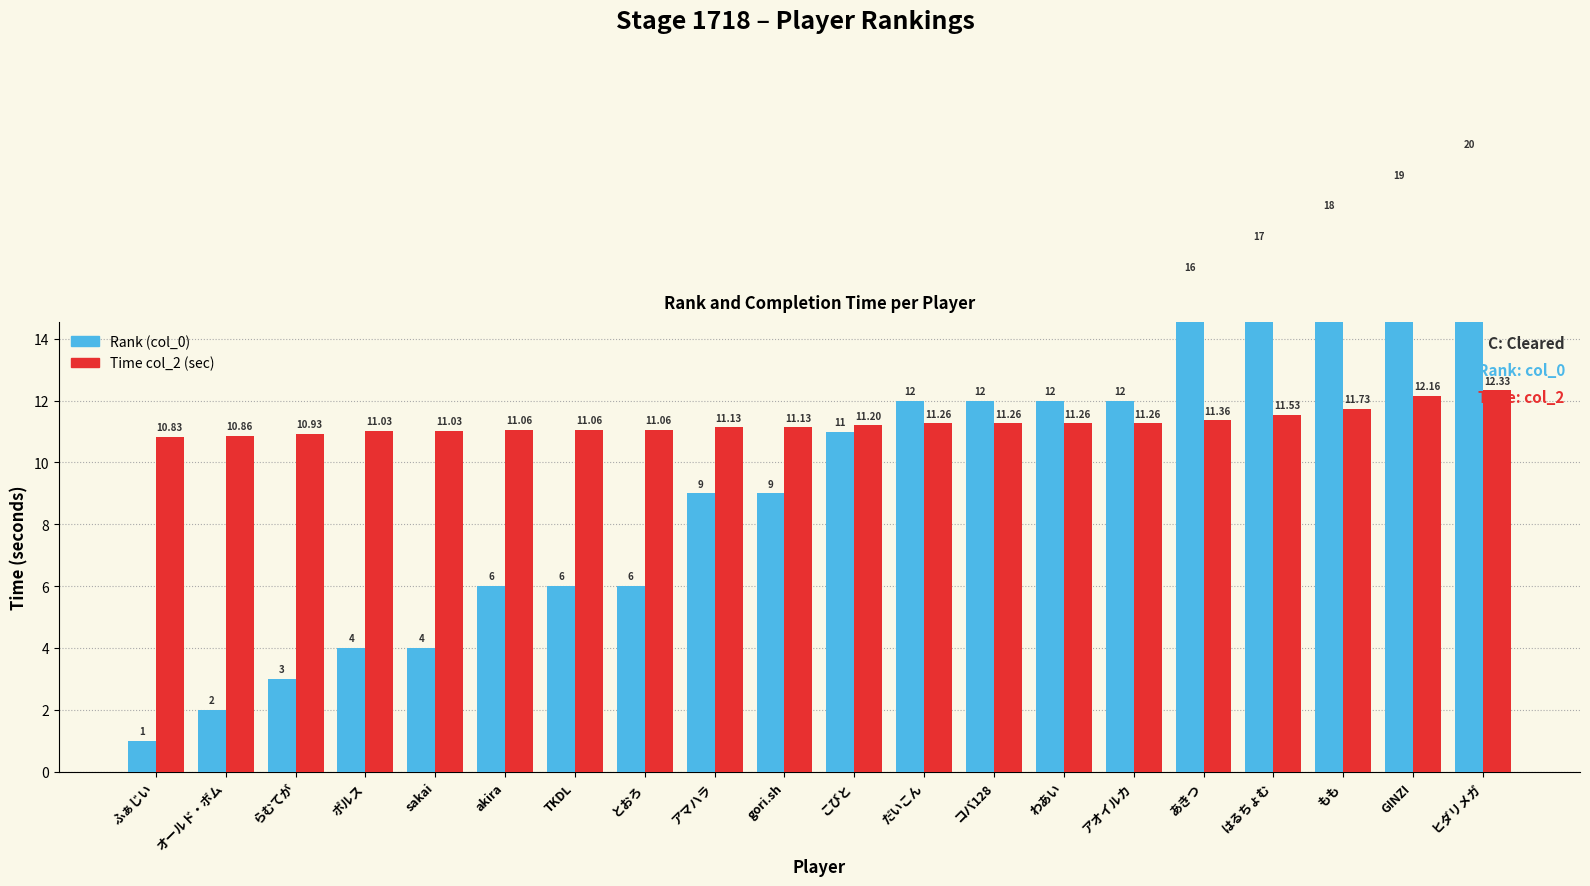

Reading left to right, transcribe all the data shown in this chart.

Rank (col_0): ふぁじい=1.0	オールド・ボム=2.0	らむてが=3.0	ポルス=4.0	sakai=4.0	akira=6.0	TKDL=6.0	とおろ=6.0	アマハラ=9.0	gori.sh=9.0	こびと=11.0	だいこん=12.0	コバ128=12.0	わあい=12.0	アオイルカ=12.0	あきつ=16.0	はるちょむ=17.0	もも=18.0	GINZI=19.0	ヒダリメガ=20.0
Time col_2 (sec): ふぁじい=10.8	オールド・ボム=10.9	らむてが=10.9	ポルス=11.0	sakai=11.0	akira=11.1	TKDL=11.1	とおろ=11.1	アマハラ=11.1	gori.sh=11.1	こびと=11.2	だいこん=11.3	コバ128=11.3	わあい=11.3	アオイルカ=11.3	あきつ=11.4	はるちょむ=11.5	もも=11.7	GINZI=12.2	ヒダリメガ=12.3